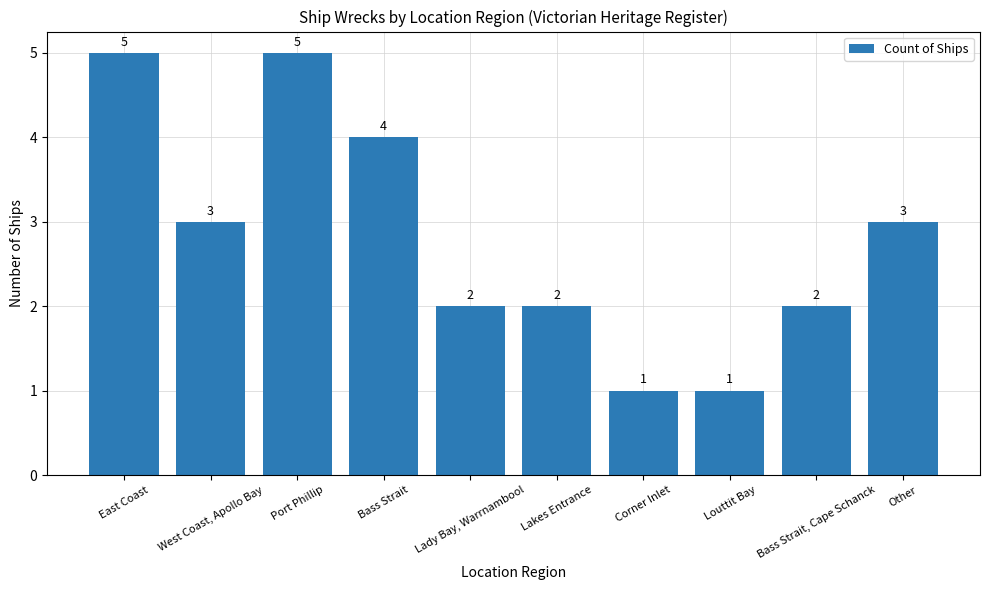

What is the approximate value at Louttit Bay?

1